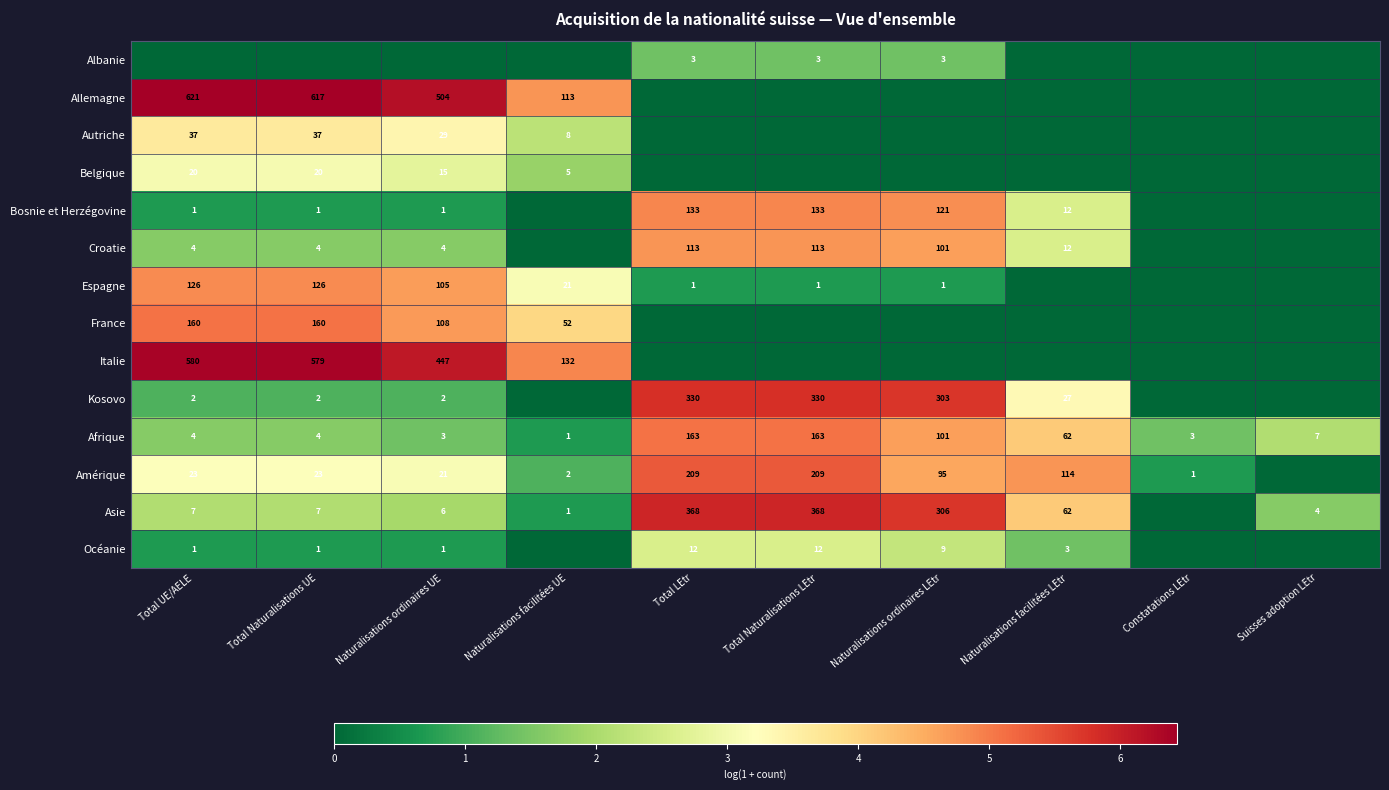

True or false: Kosovo has a value of 1.5 at Total Naturalisations UE.

False